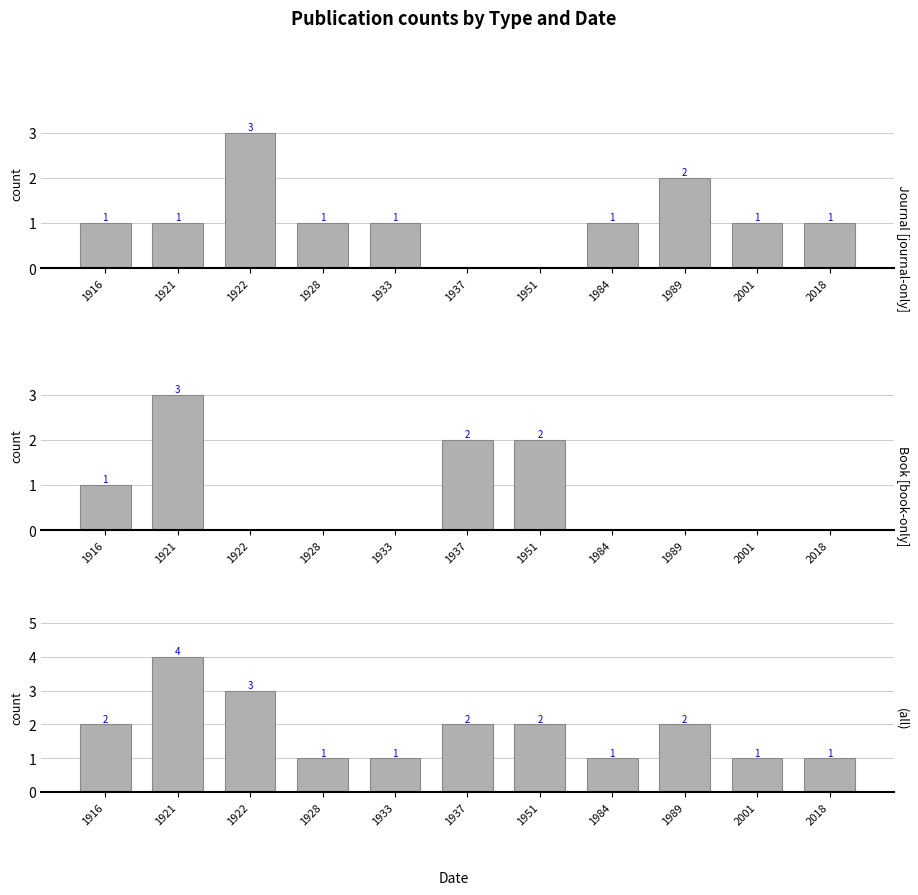

Which category has the lowest value across all series?

1937